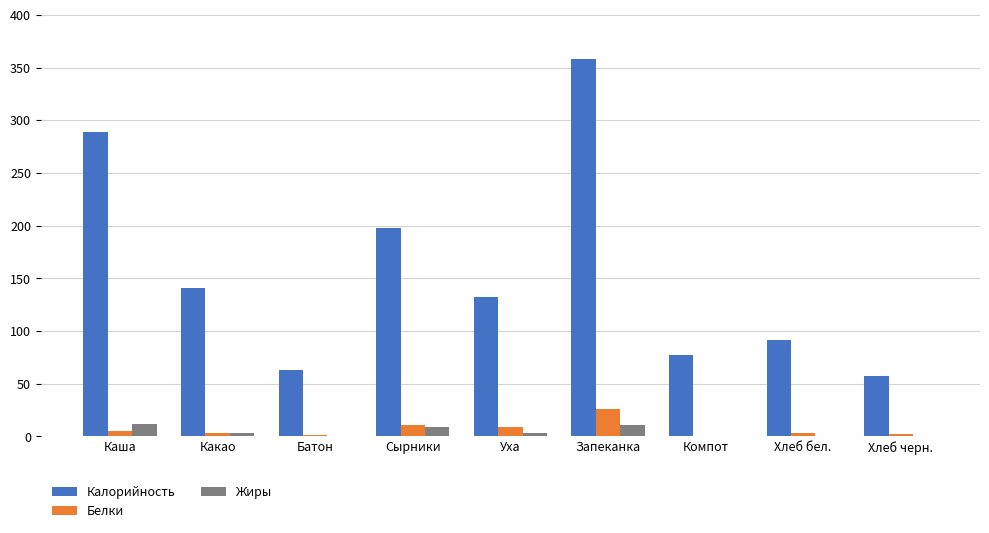

What is the sum of all Жиры values?

39.4